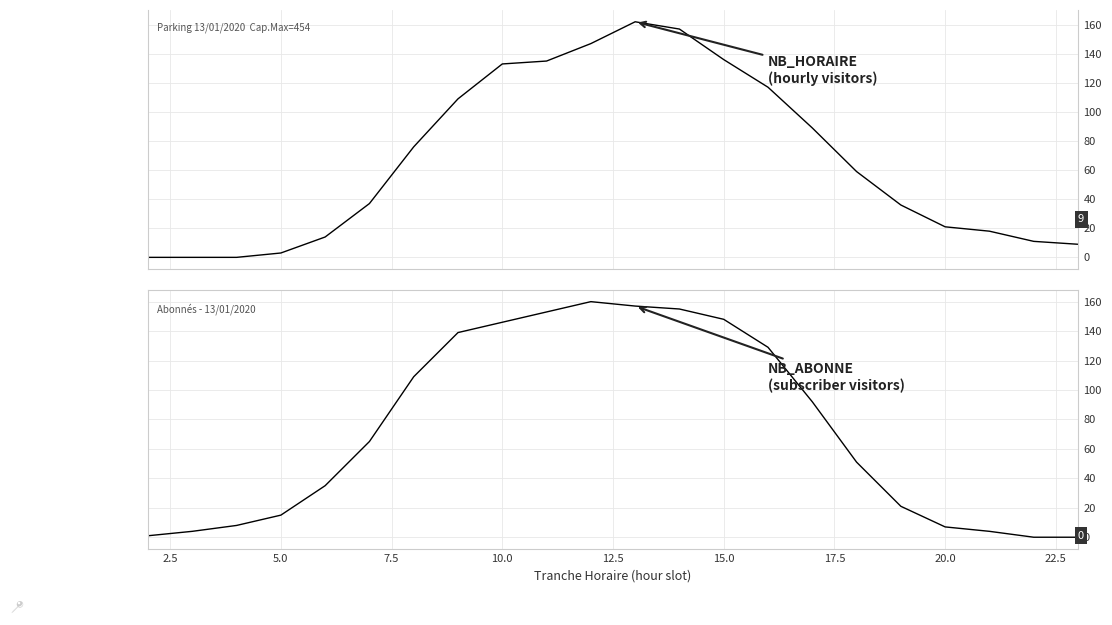

What is the maximum value for NB_HORAIRE?

162